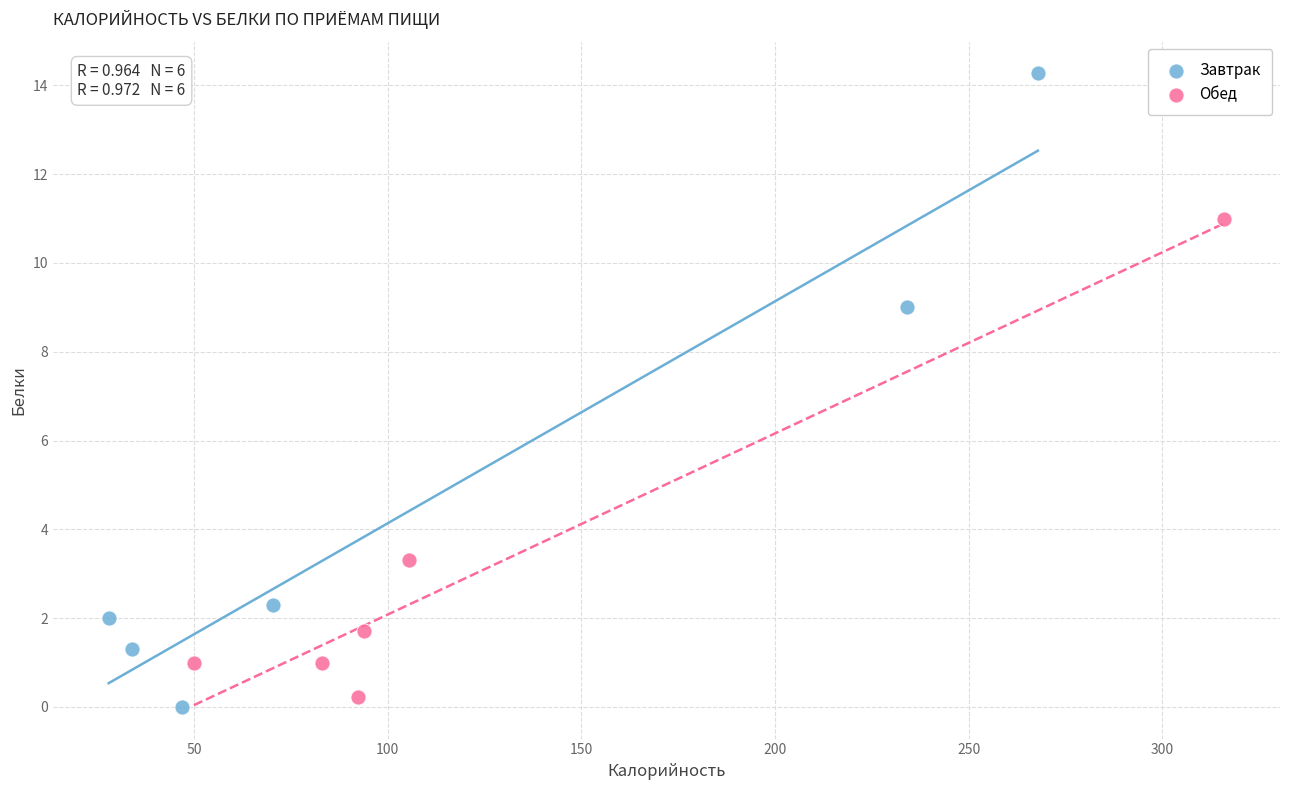

Which series has the widest spread of Y values?

Завтрак